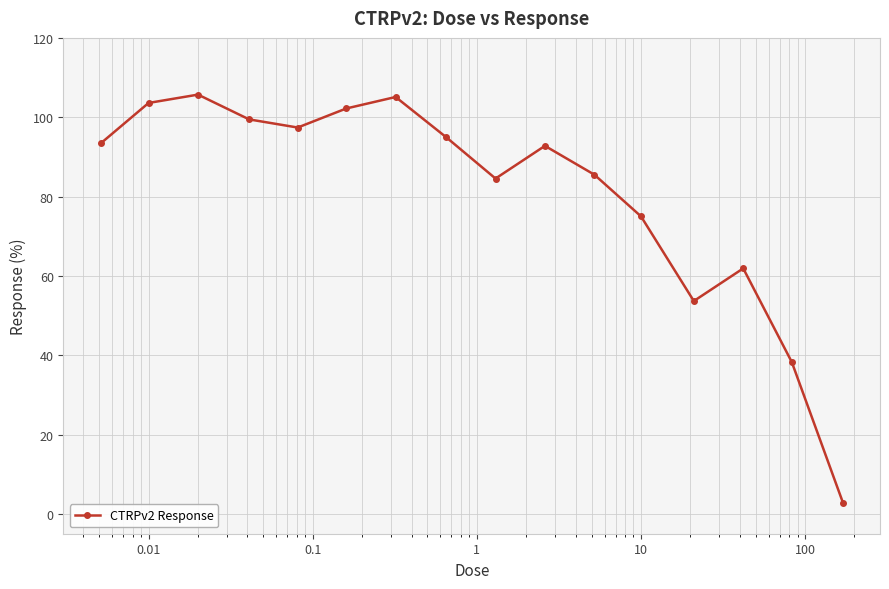

What is the value of the 5th point from the left?

97.4